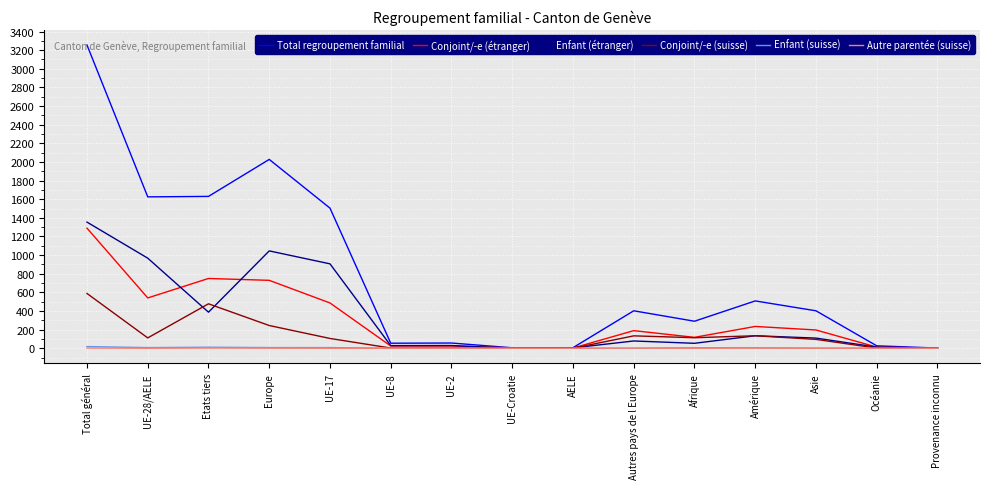

At which category is the sum across all series the highest?

Total général